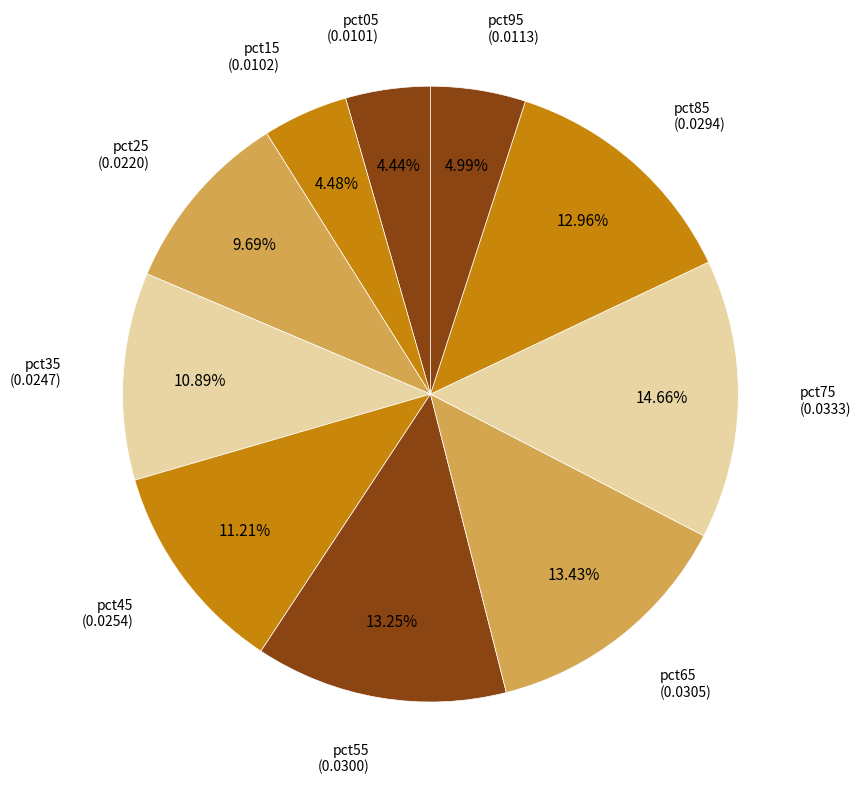

Is there a majority slice in this chart?

No